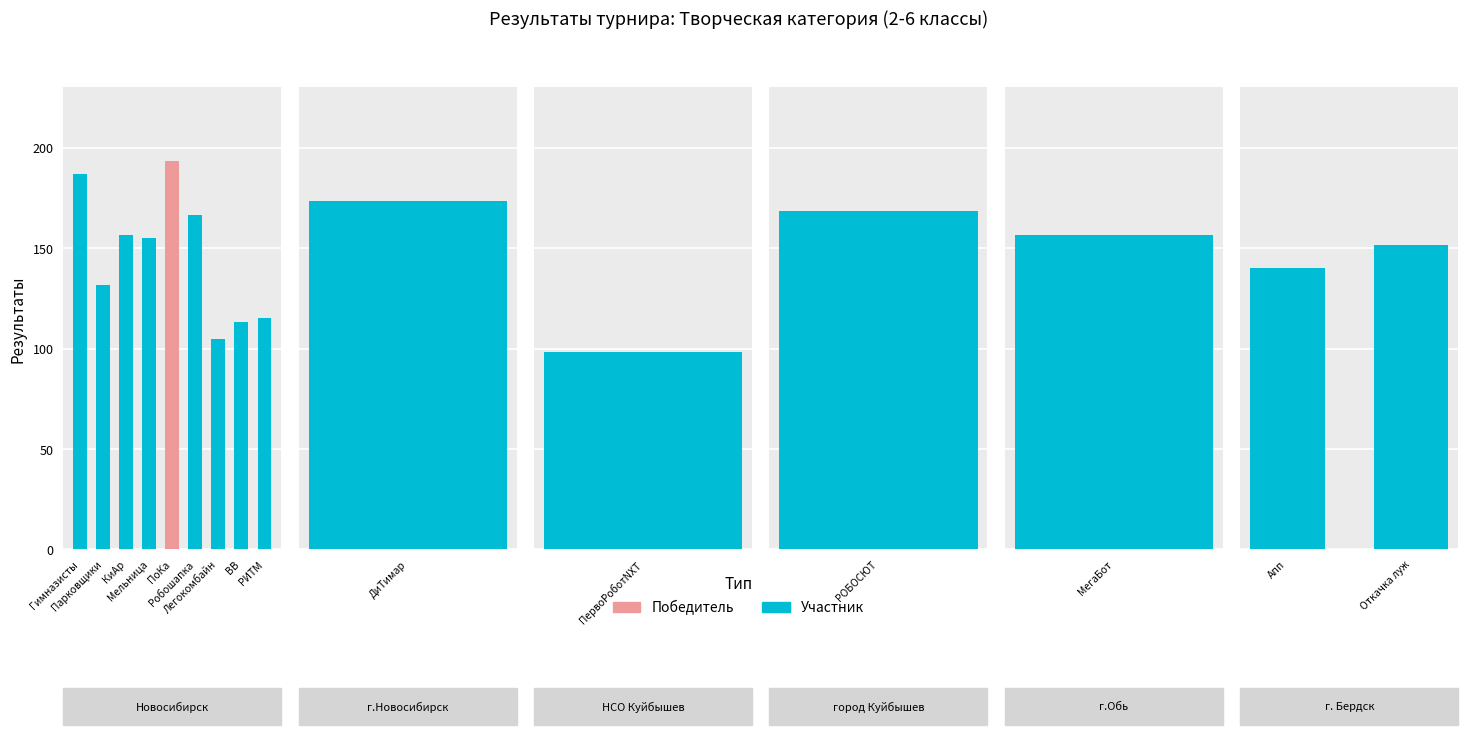

Rank the categories by value from highest to lowest.

ПоКа, Гимназисты, ДиТимар, РОБОСЮТ, Робошапка, КиАр, МегаБот, Мельница, Откачка луж, Апп, Парковщики, РИТМ, ВВ, Легокомбайн, ПервоРоботNXT